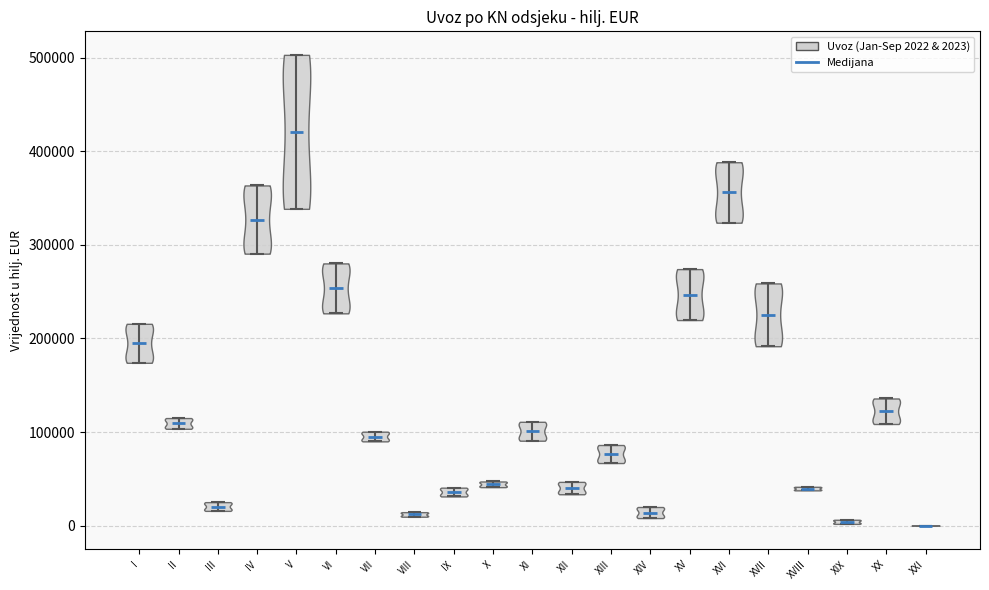

Reading left to right, read every violin against the y-axis: where its median line is, and the lowest and highest points it reaches. The values are not printed on the chart, so give them approximately, as read against the axis.

I: median line 190000, lowest point 170000, highest point 220000
II: median line 110000, lowest point 100000, highest point 110000
III: median line 20000, lowest point 20000, highest point 30000
IV: median line 330000, lowest point 290000, highest point 360000
V: median line 420000, lowest point 340000, highest point 500000
VI: median line 250000, lowest point 230000, highest point 280000
VII: median line 100000, lowest point 90000, highest point 100000
VIII: median line 10000, lowest point 10000, highest point 10000
IX: median line 40000, lowest point 30000, highest point 40000
X: median line 40000, lowest point 40000, highest point 50000
XI: median line 100000, lowest point 90000, highest point 110000
XII: median line 40000, lowest point 30000, highest point 50000
XIII: median line 80000, lowest point 70000, highest point 90000
XIV: median line 10000, lowest point 10000, highest point 20000
XV: median line 250000, lowest point 220000, highest point 270000
XVI: median line 360000, lowest point 320000, highest point 390000
XVII: median line 230000, lowest point 190000, highest point 260000
XVIII: median line 40000, lowest point 40000, highest point 40000
XIX: median line 0, lowest point 0, highest point 10000
XX: median line 120000, lowest point 110000, highest point 140000
XXI: median line 0, lowest point 0, highest point 0